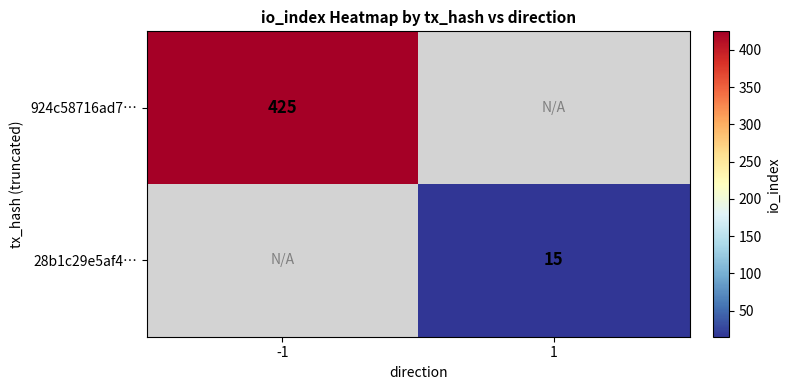

True or false: 28b1c29e5af4… has a value of 8 at 1.

False